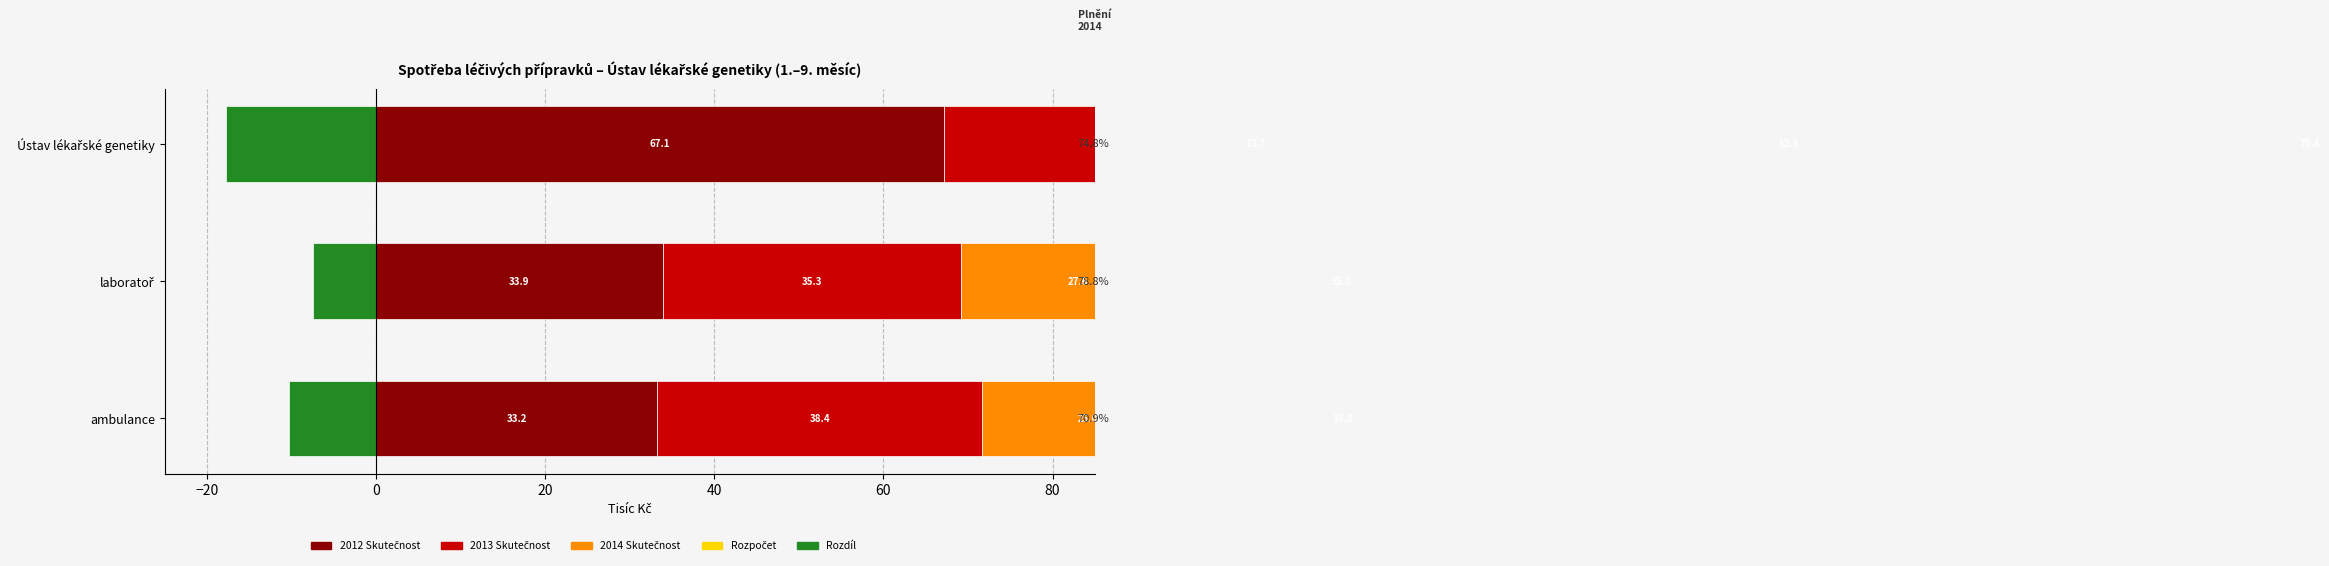

What is the value of the 2012 Skutečnost bar at the 3rd from the left?

67.1